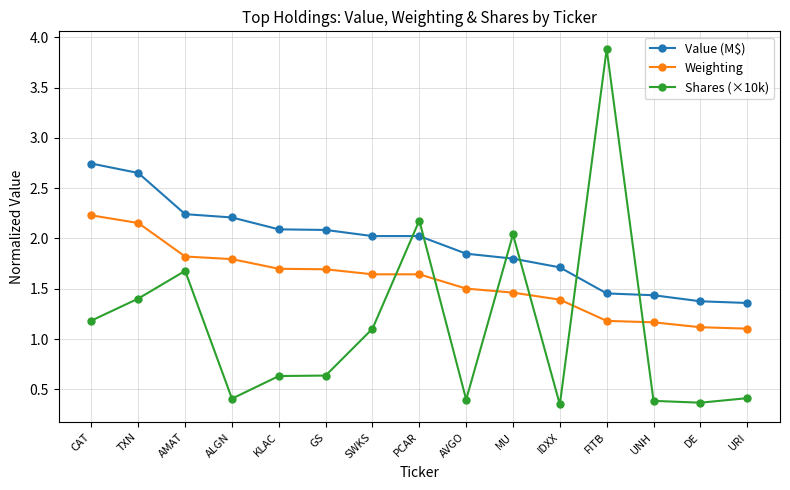

Rank the series at UNH from lowest to highest value.

Shares (×10k), Weighting, Value (M$)